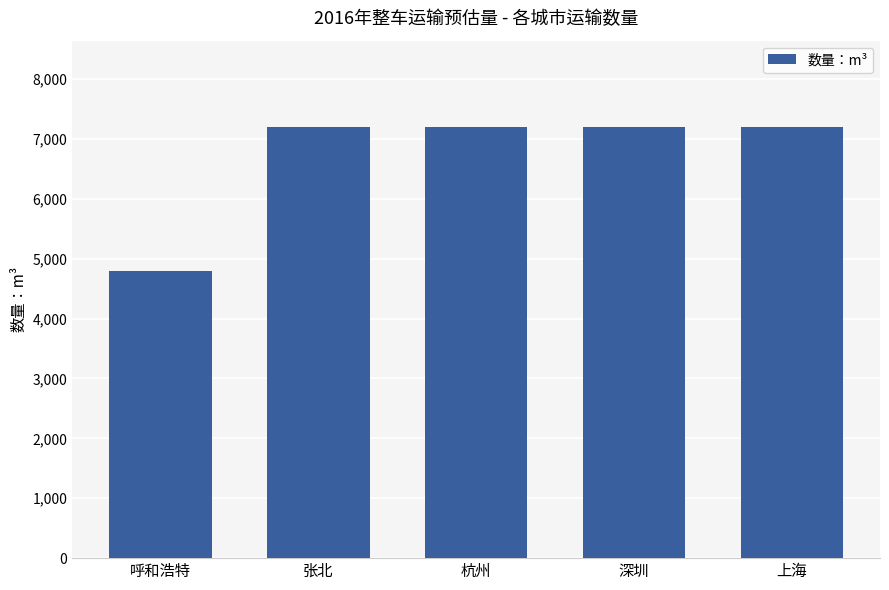

What is the difference between the maximum and minimum values?

2400